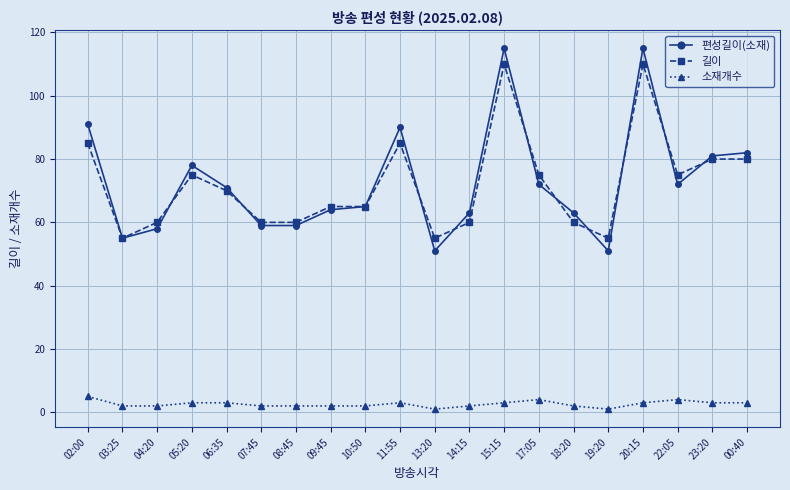

Count the number of categories in the chart.

20